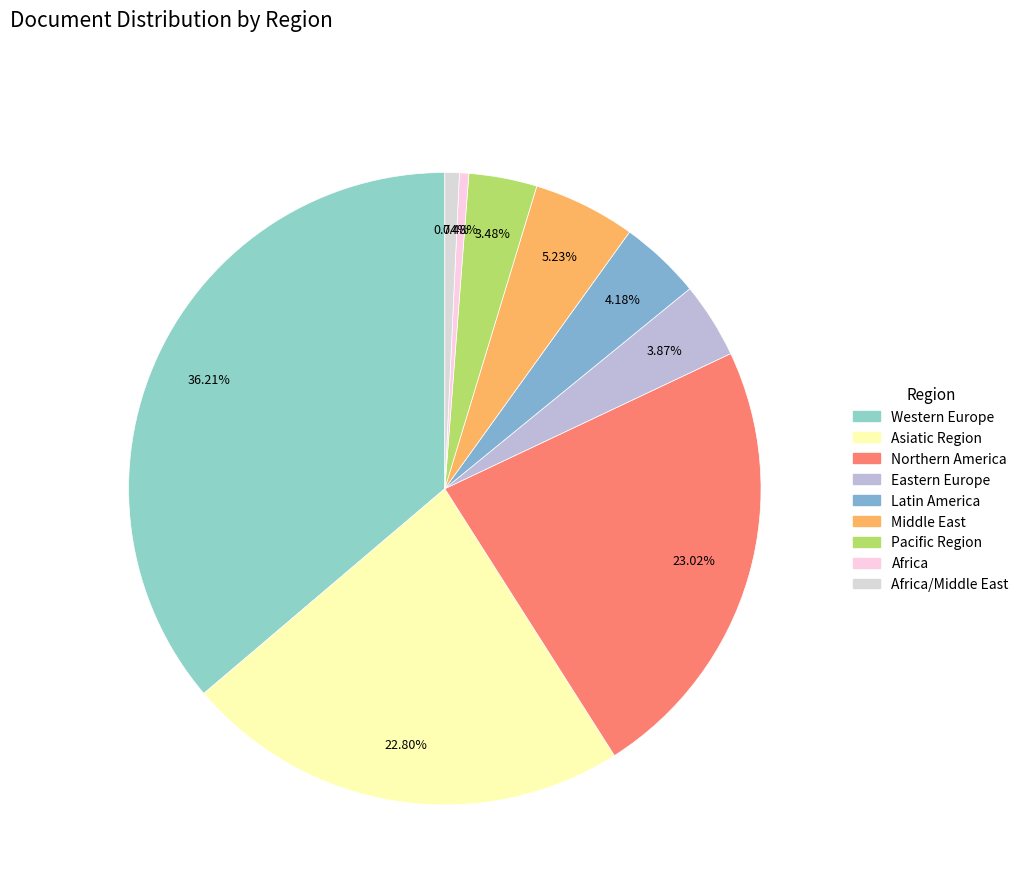

What is the smallest slice in the pie chart?

Africa